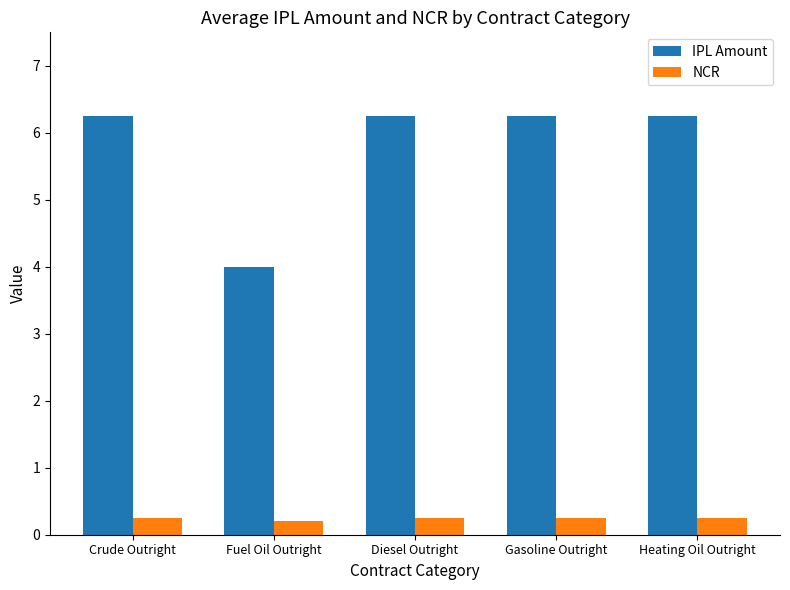

What is the spread (max minus min) of values at Gasoline Outright?

6.0